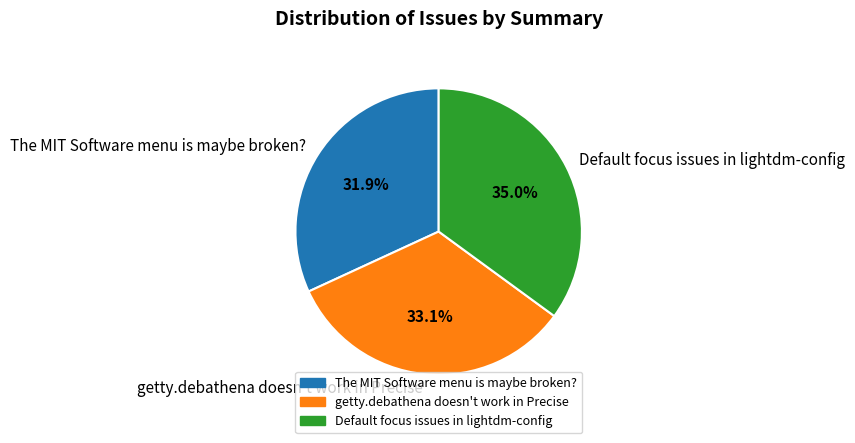

True or false: The MIT Software menu is maybe broken? accounts for 17% of the total.

False